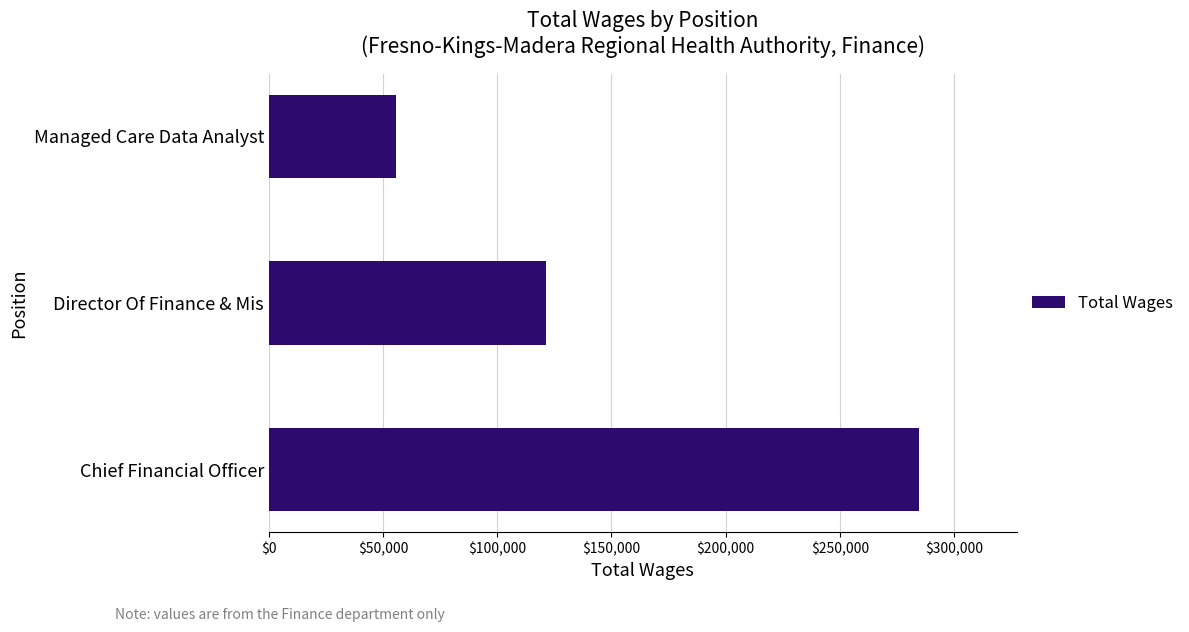

How many distinct data groups are displayed?

1